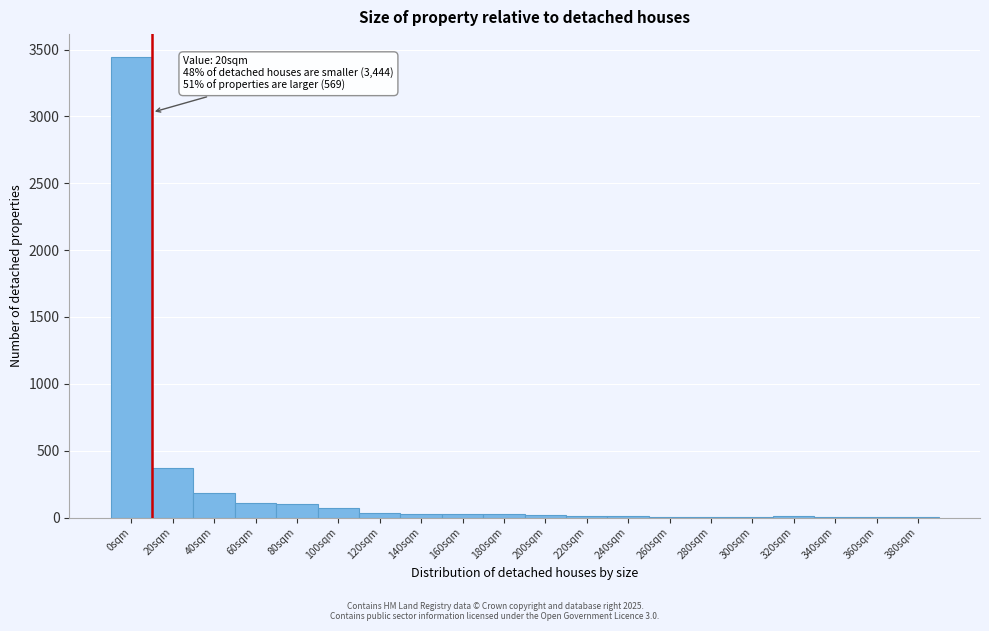

What is the maximum value shown in the chart?

3444